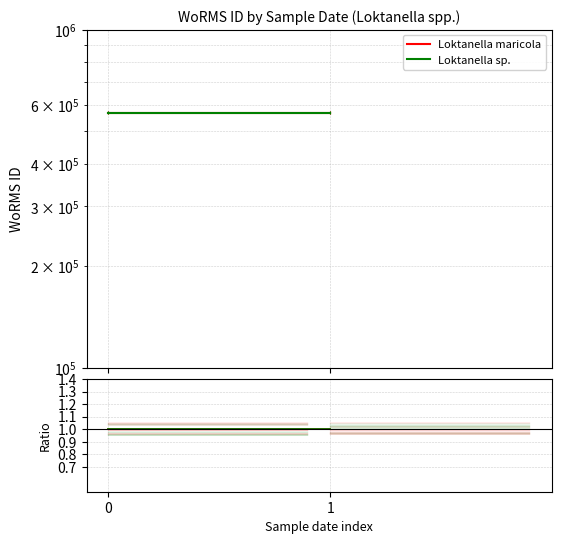

How many distinct data groups are displayed?

2